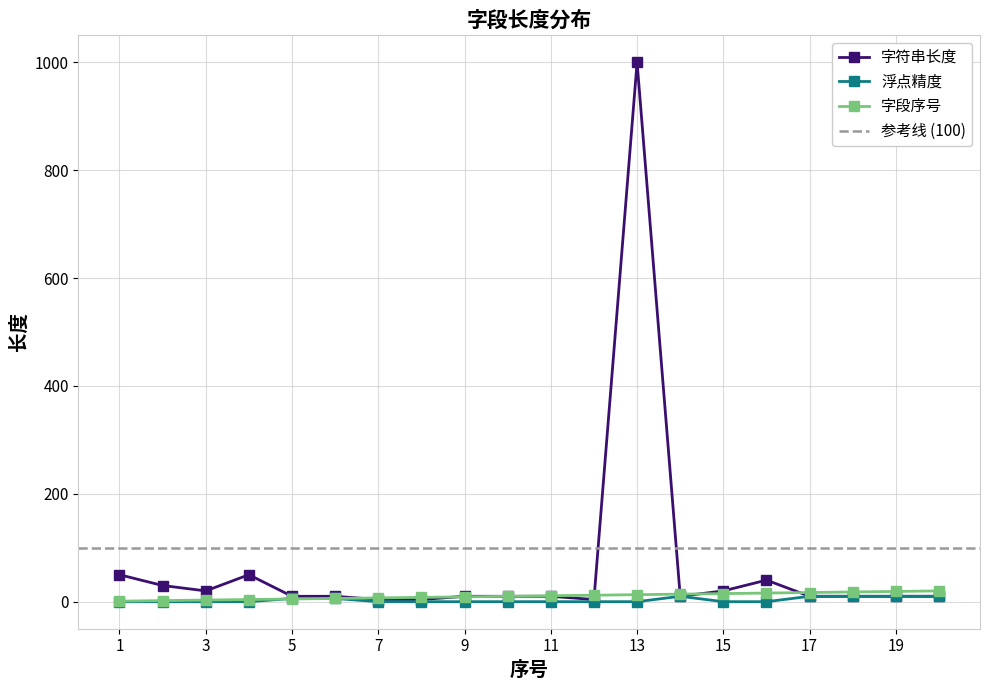

In 字符串长度, how many points are higher than both neighbors (excluding endpoints)?

3